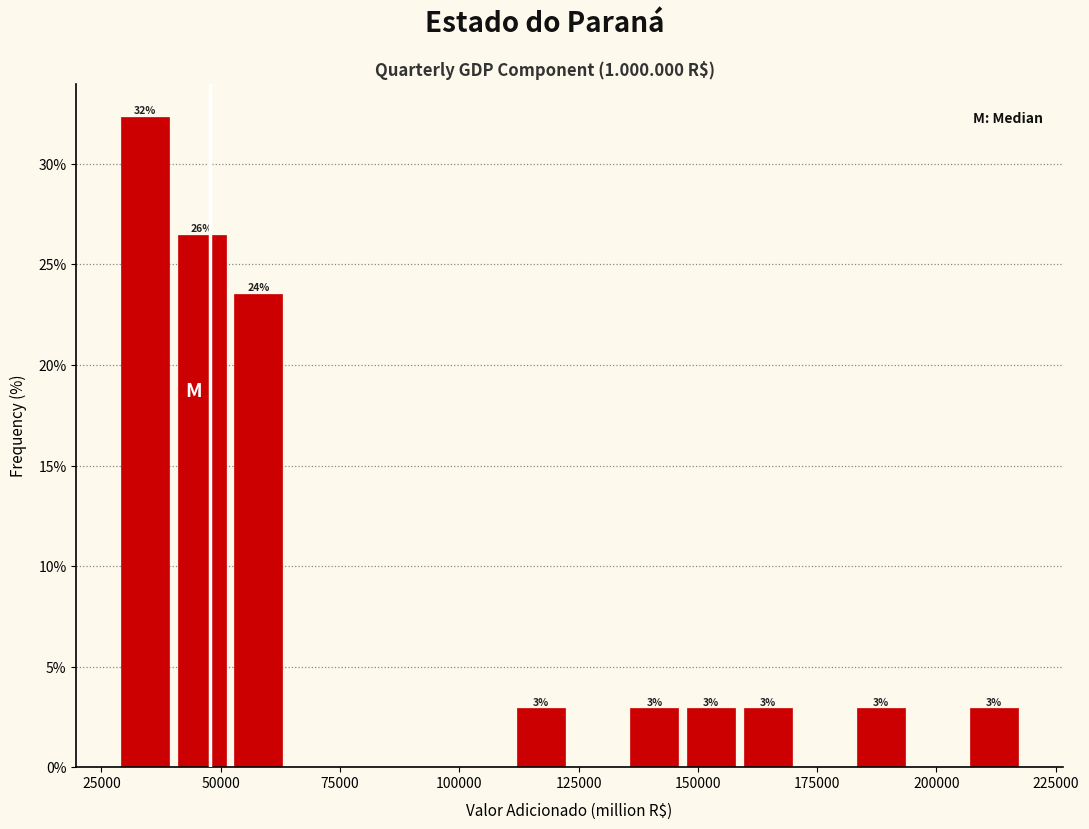

Around what value on the x-axis is the tallest bar? Give the approximate position of its centre, as read against the axis.

35000